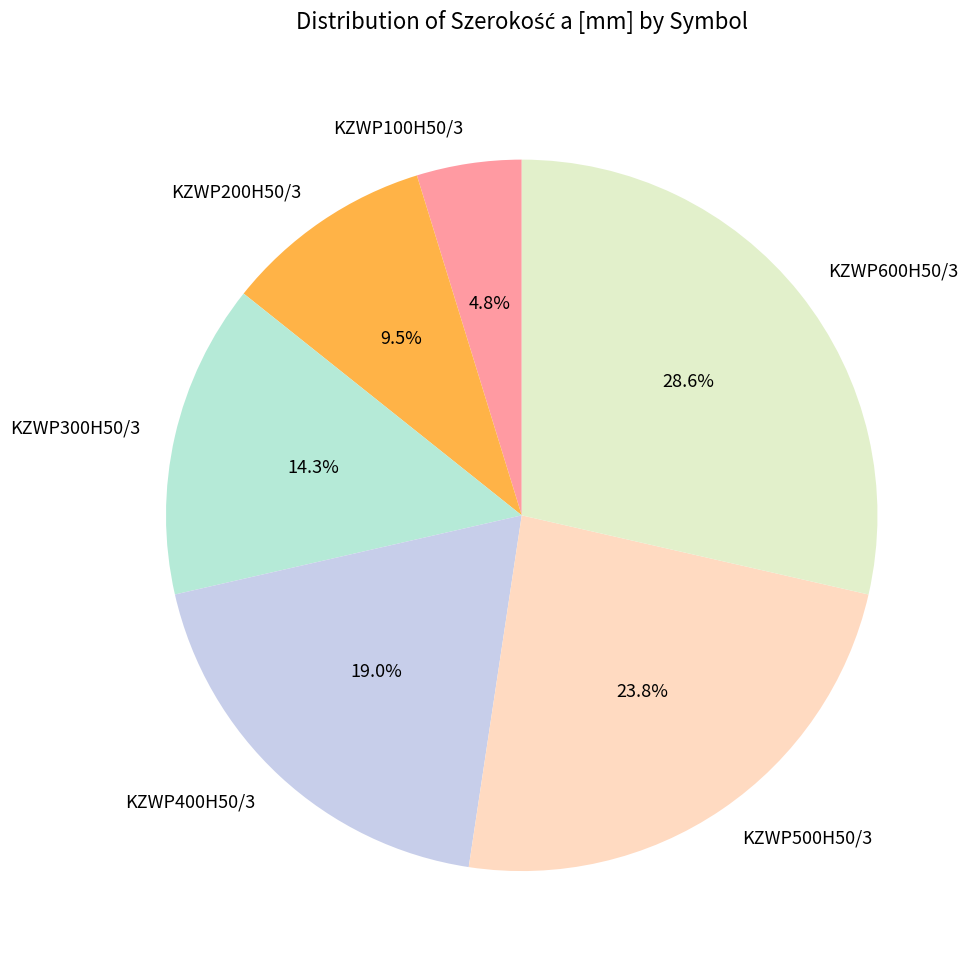

Is KZWP200H50/3 the majority of the pie?

No